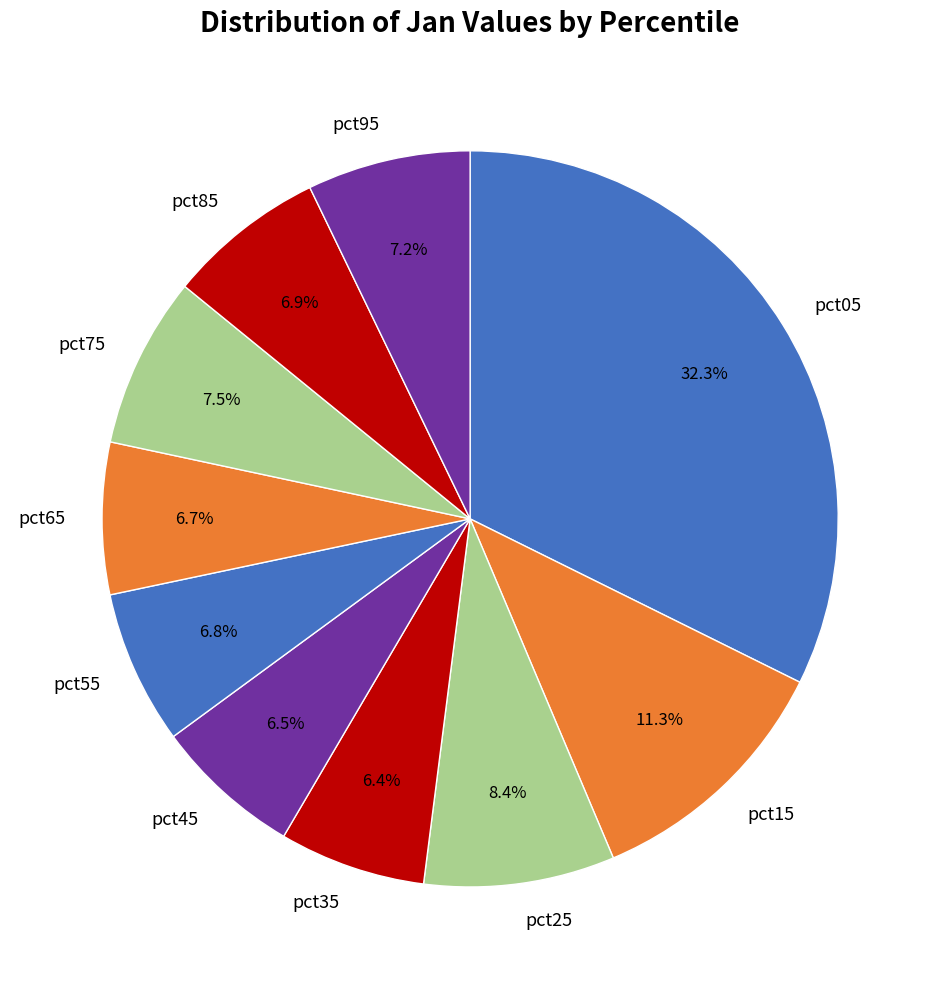

Is it true that pct55 is 15% of the pie?

False